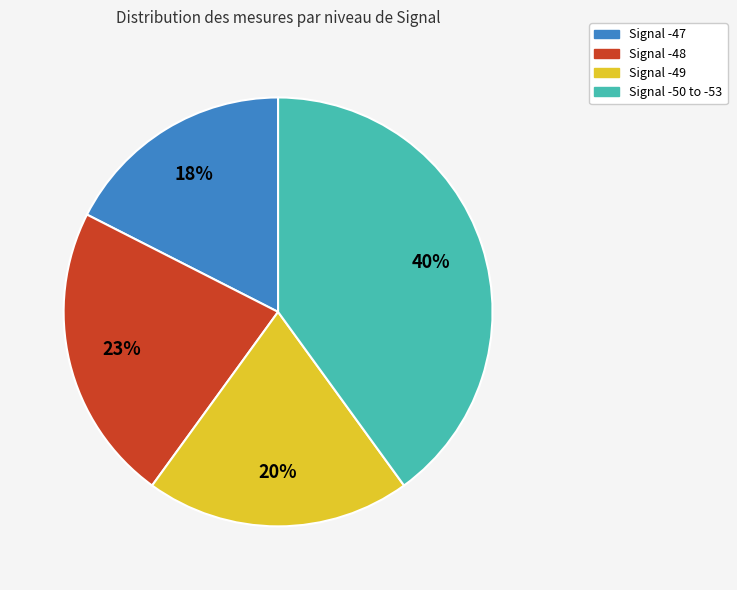

Is there any slice that represents more than half of the pie?

No